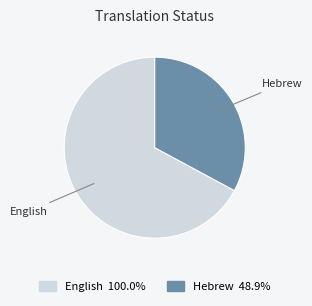

Combined, do Hebrew and English account for over 50%?

Yes